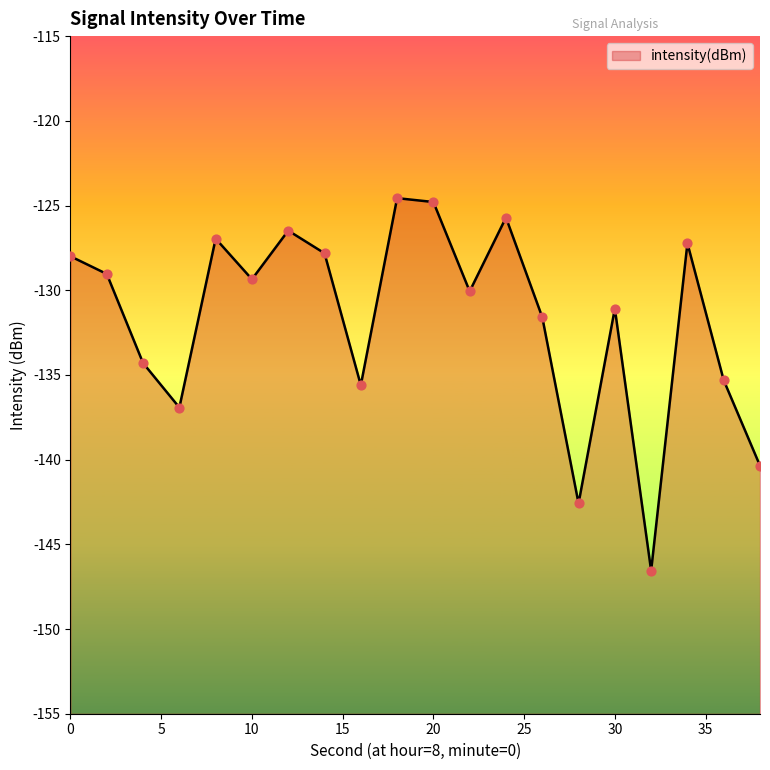

What is the change in value from 28 to 34?

+15.4